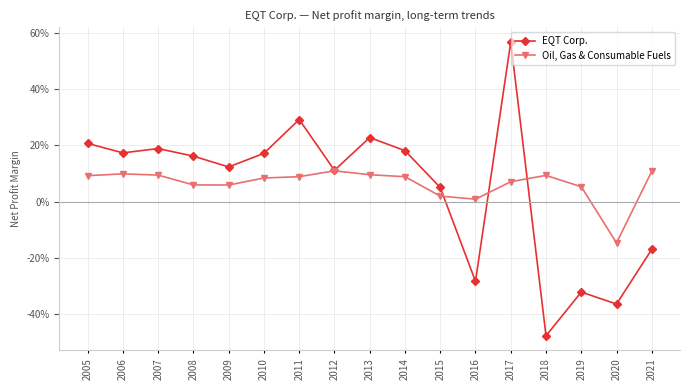

Where is the first local minimum for EQT Corp.?

2006